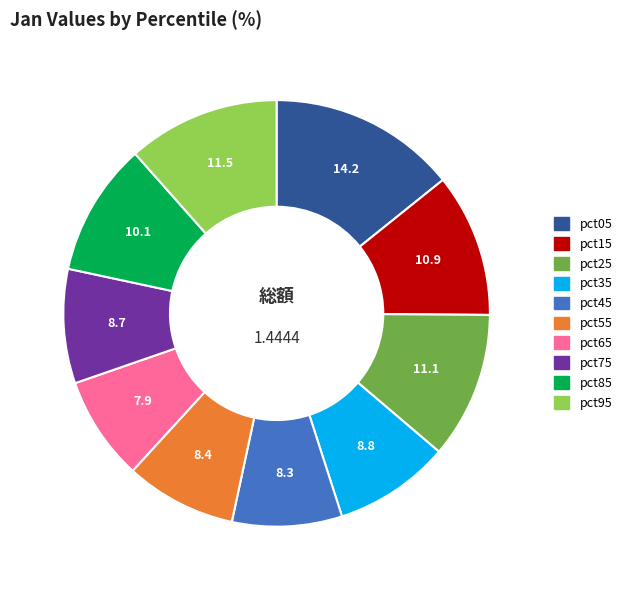

Is pct15 the majority of the pie?

No